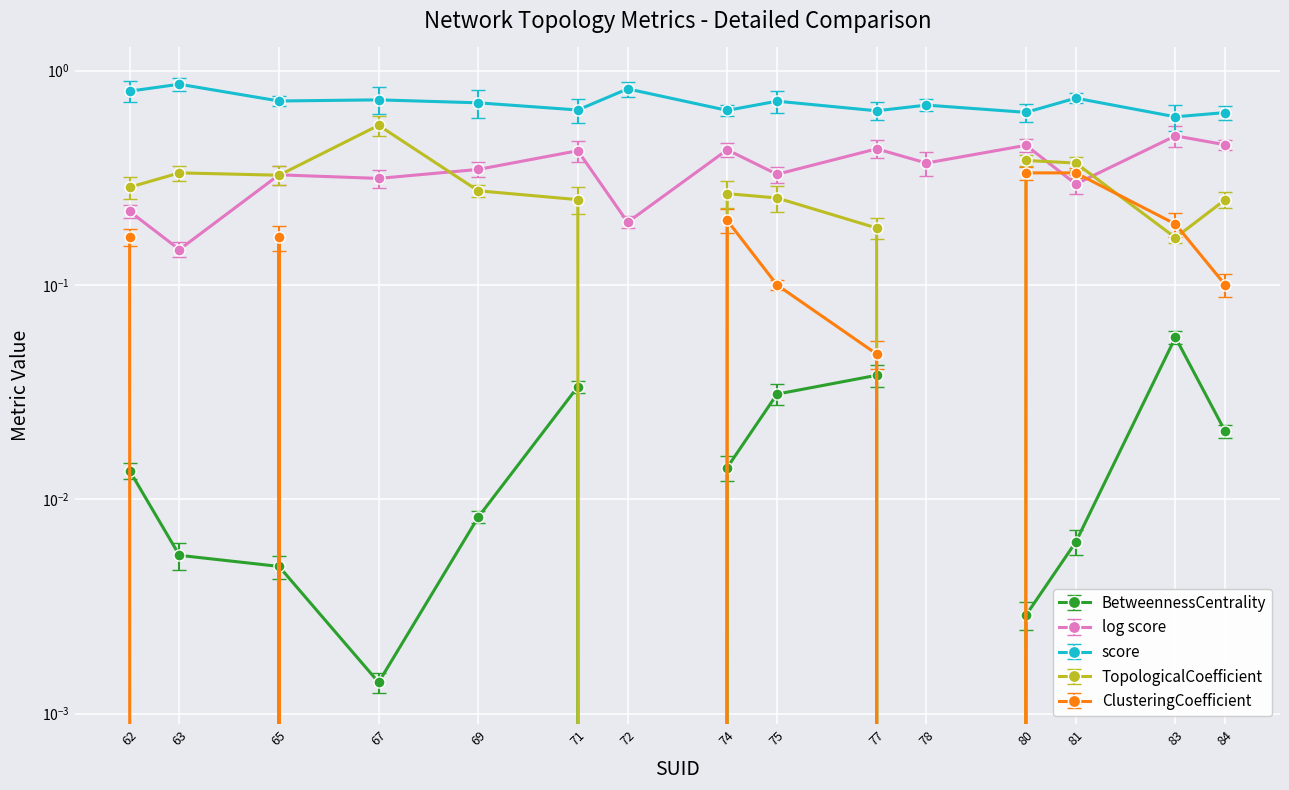

Which category has the highest value across all series?

63